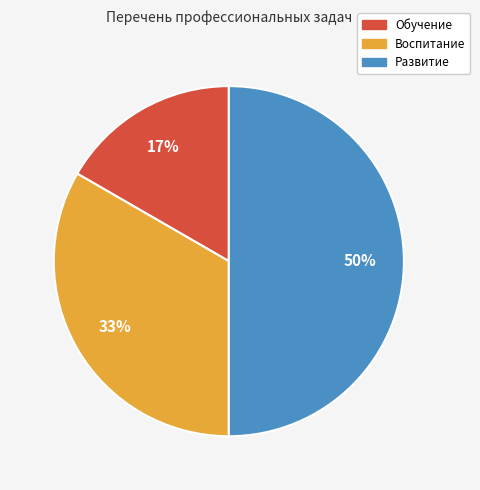

Approximately how many times larger is the value at Обучение compared to Воспитание?

0.5